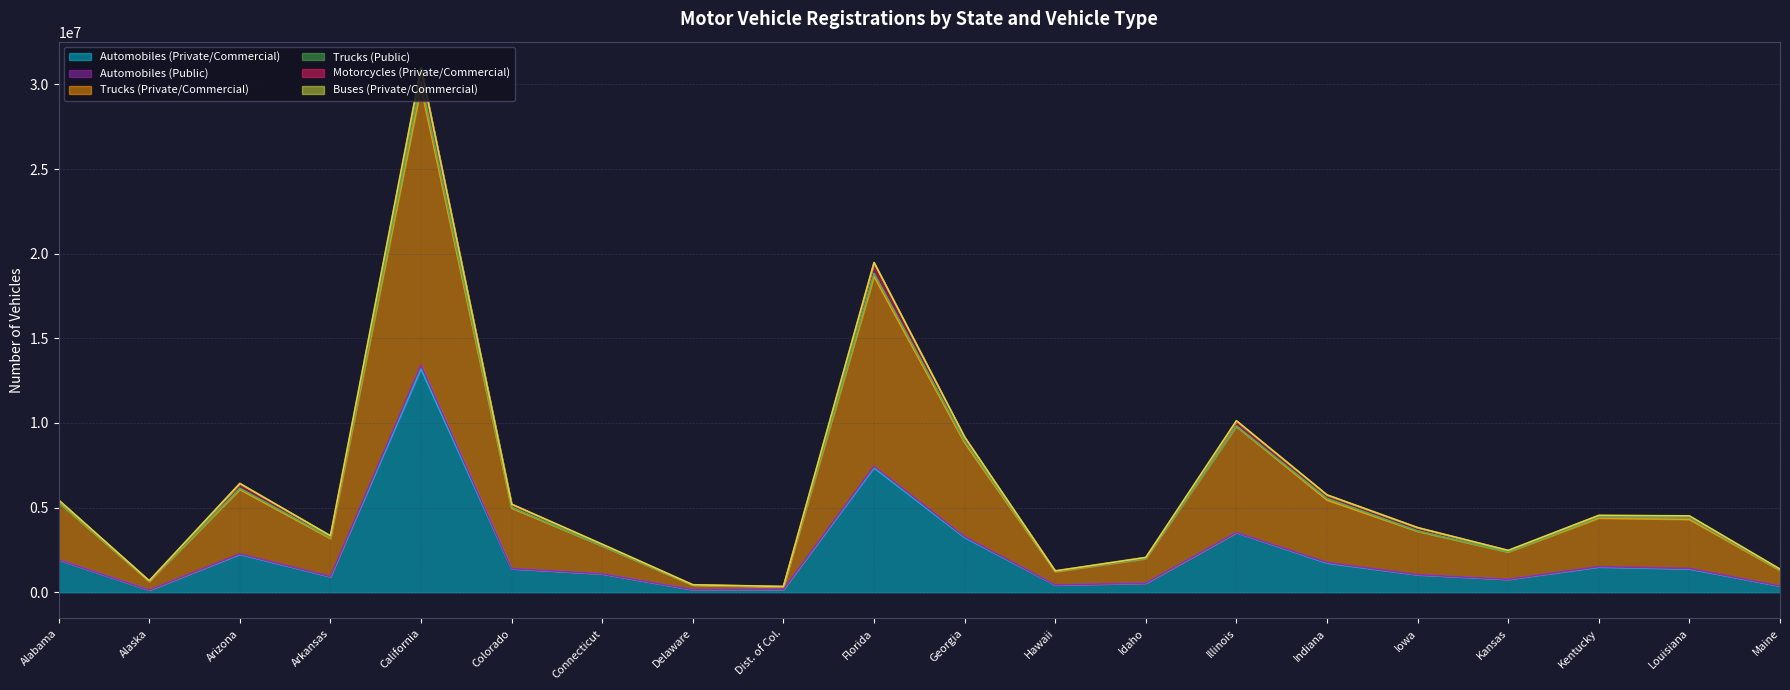

Which series changed the most between Alaska and California?

Trucks (Private/Commercial)